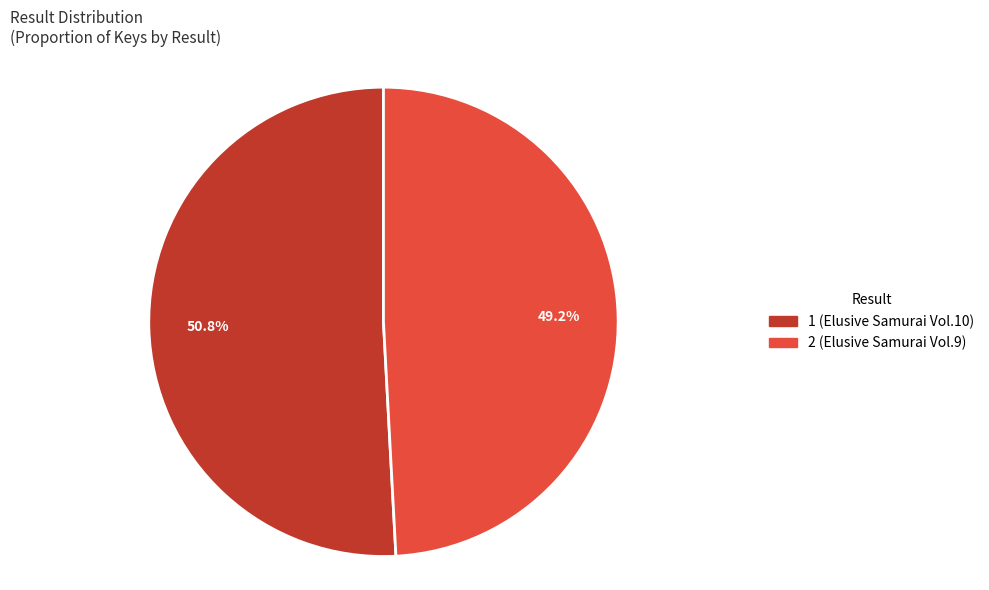

Which has a higher value, 2 or 1?

1